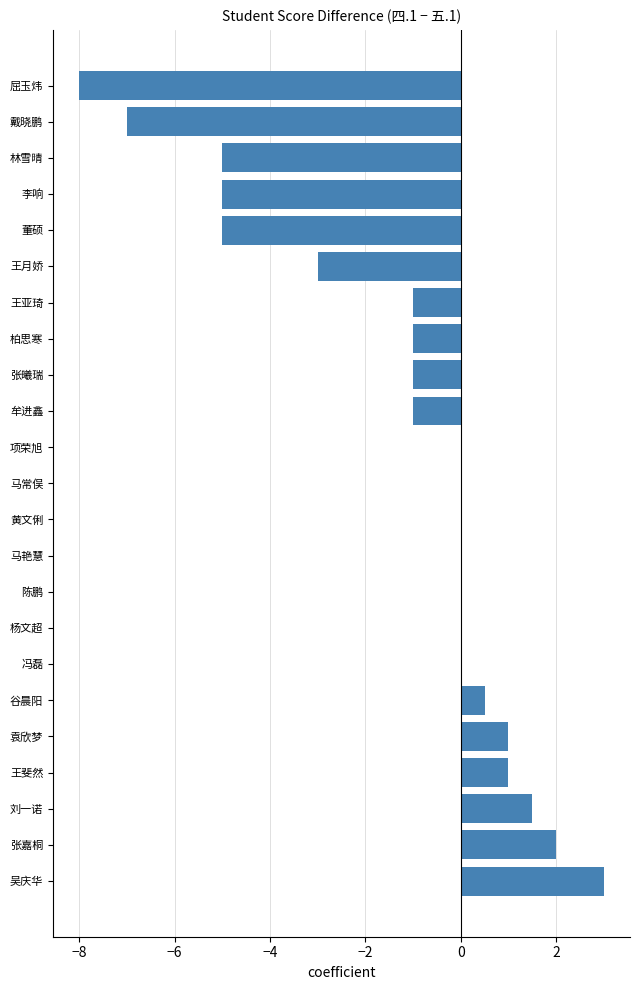

What is the maximum value shown in the chart?

3.0